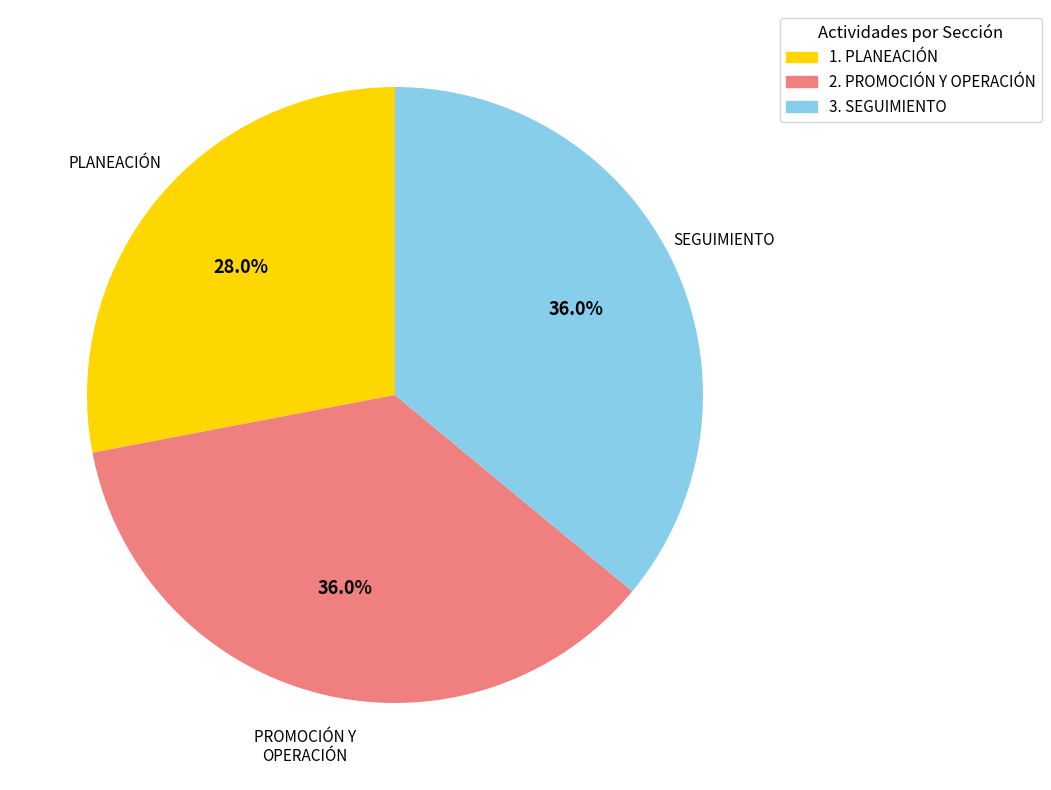

Which category has the smallest portion of the pie?

1. PLANEACIÓN